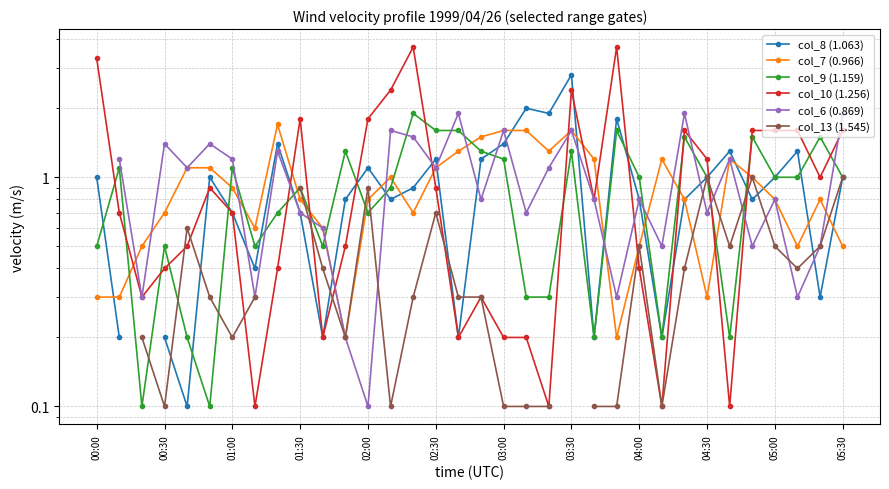

After their last crossing, which series has the higher values: col_6 (0.869) or col_9 (1.159)?

col_6 (0.869)